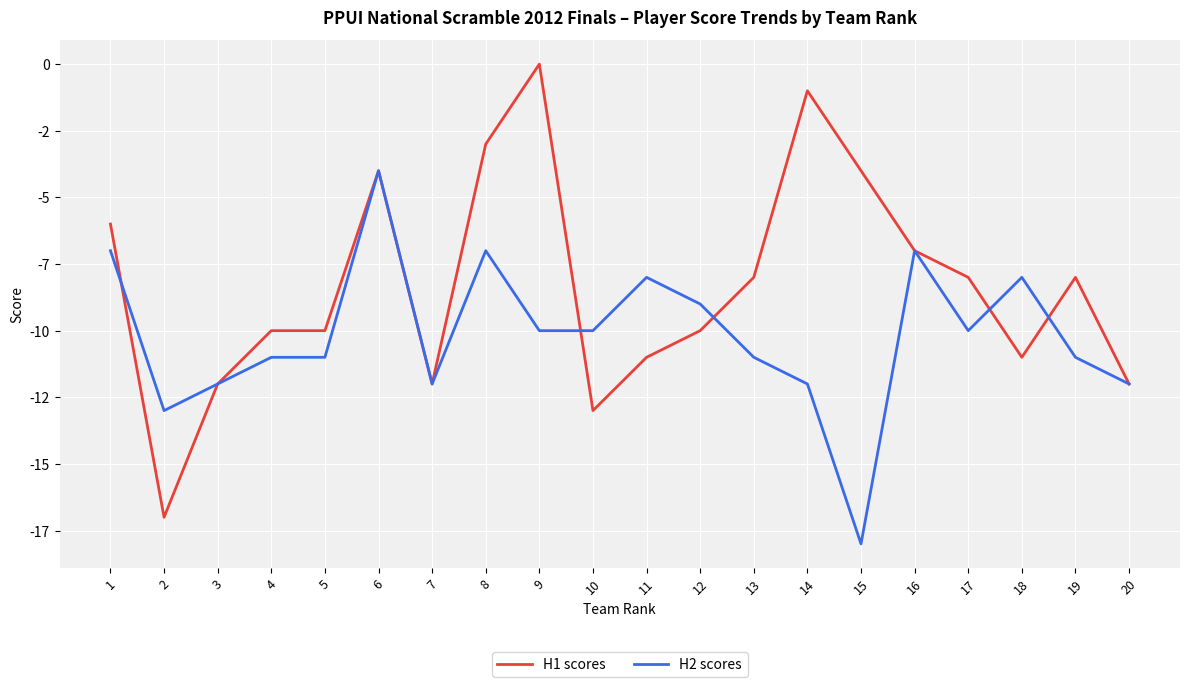

What is the minimum value for H1 scores?

-17